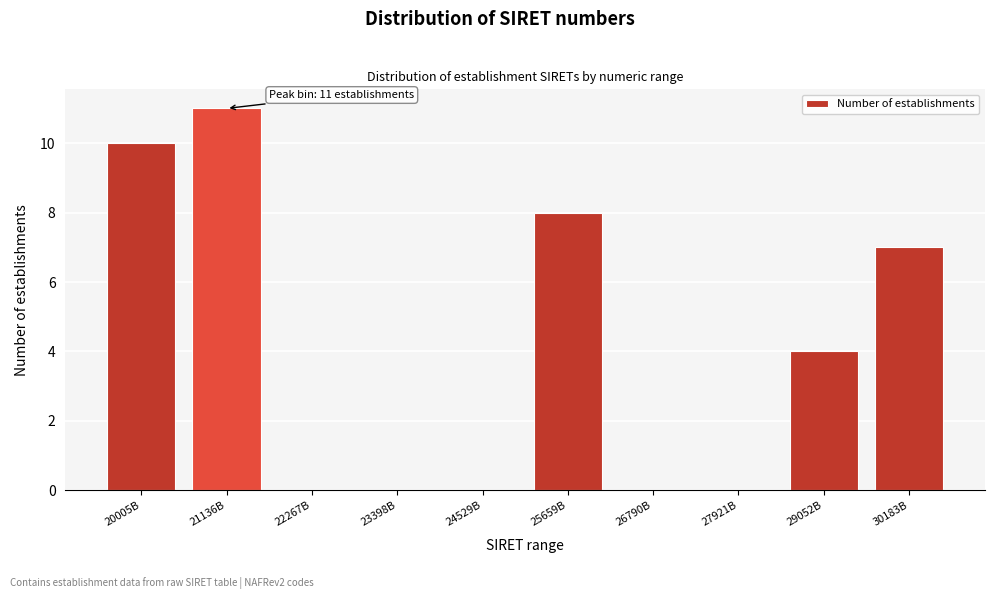

Reading left to right, list all the values displayed in this chart.

20005B=10	21136B=11	22267B=0	23398B=0	24529B=0	25659B=8	26790B=0	27921B=0	29052B=4	30183B=7